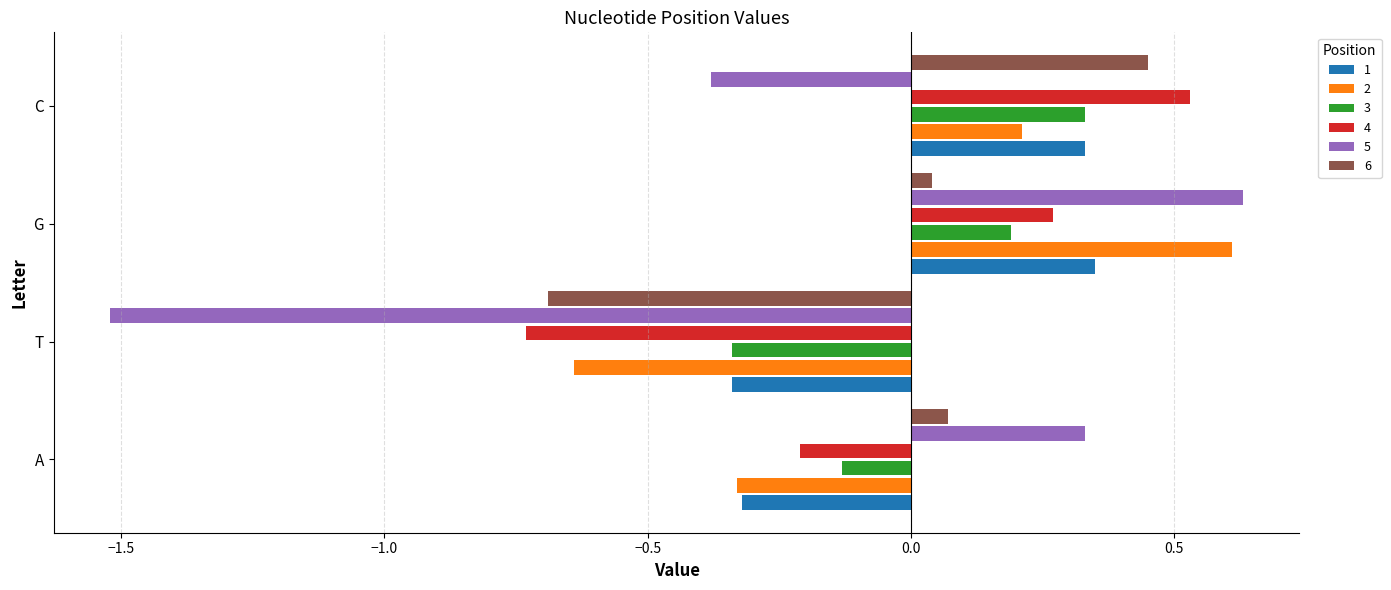

How many data points does each series have?

4